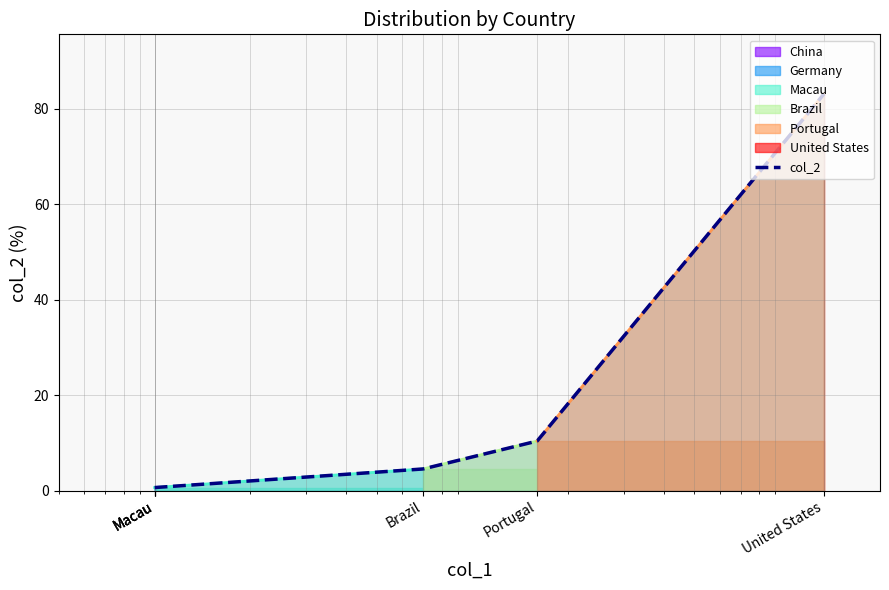

Where does the data first go above 4?

Brazil